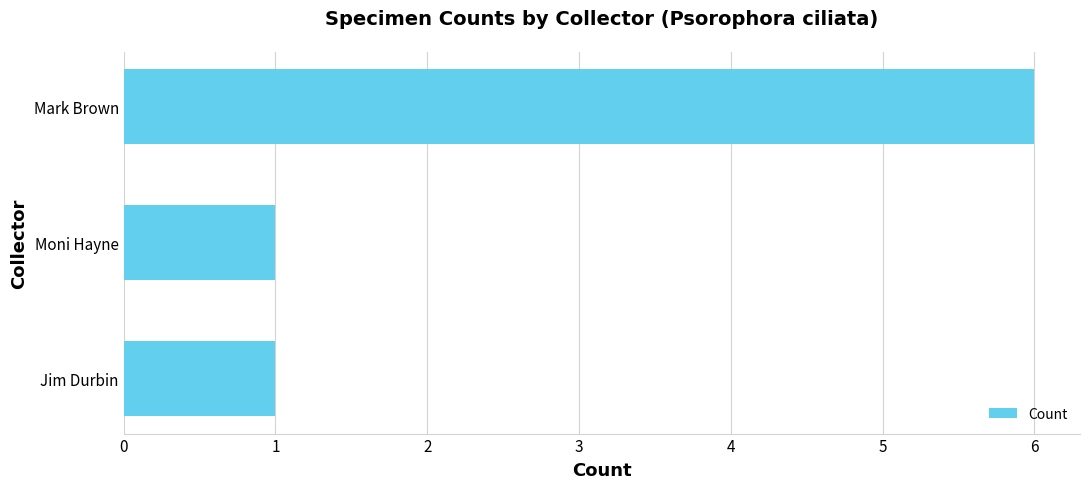

Is it true that the value at Moni Hayne is 0?

False